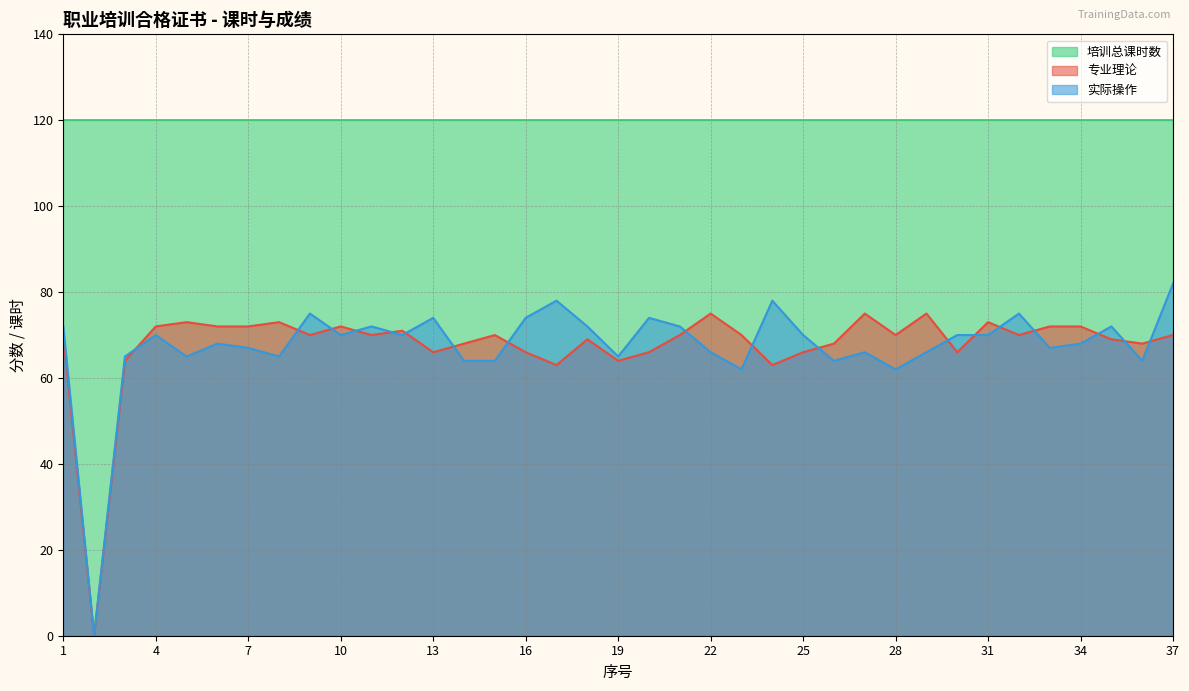

In 专业理论, how many points are lower than both neighbors (excluding endpoints)?

11